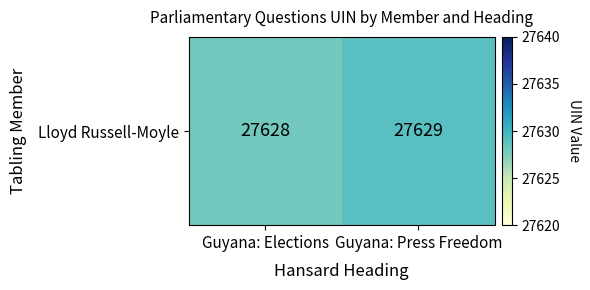

What is the maximum value shown in the chart?

27629